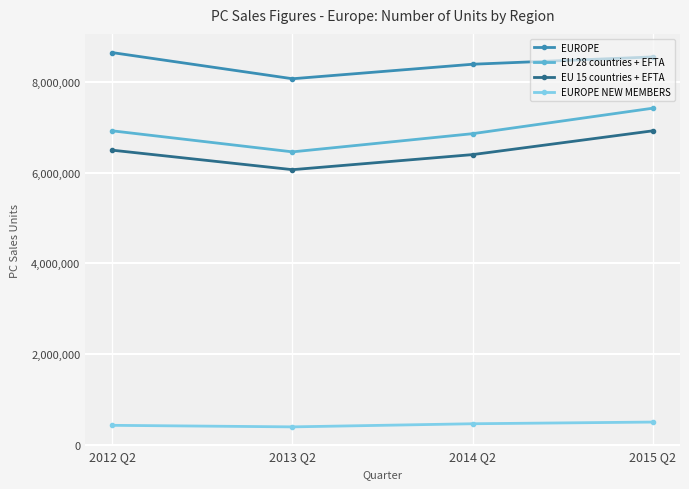

What is the greatest value displayed?

8643588